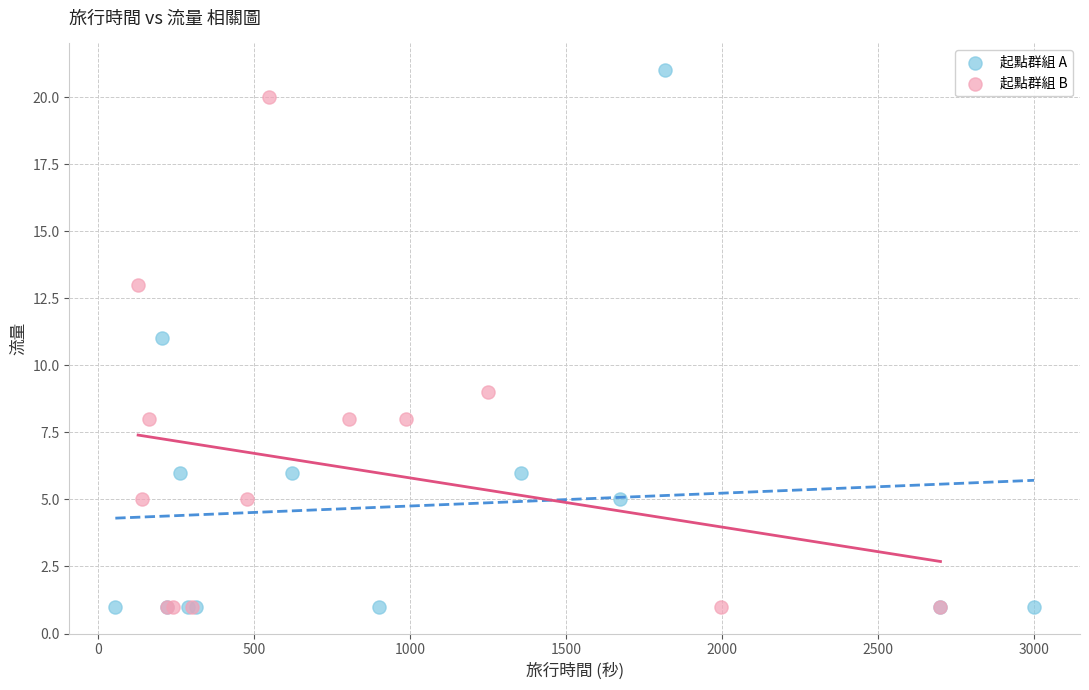

Which series reaches the maximum Y coordinate?

起點群組 A